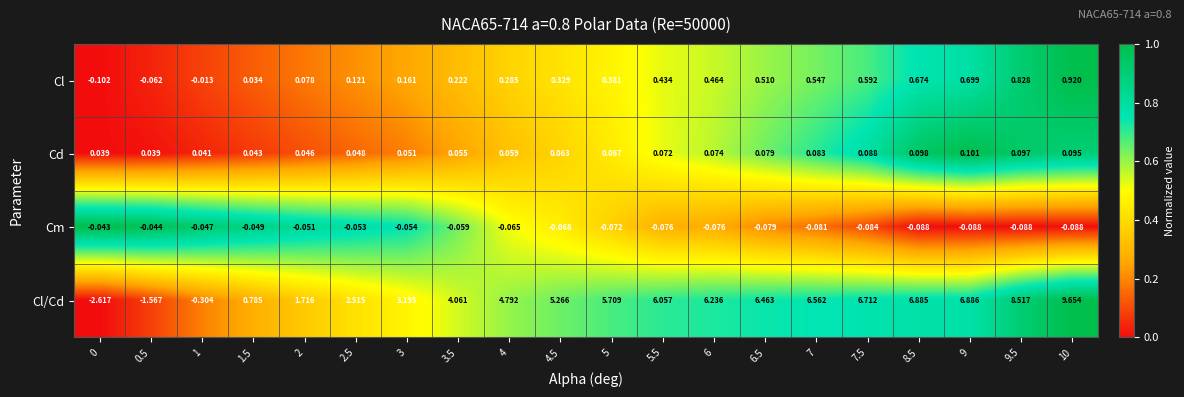

Rank the series at 7.5 from highest to lowest value.

Cl/Cd, Cl, Cd, Cm